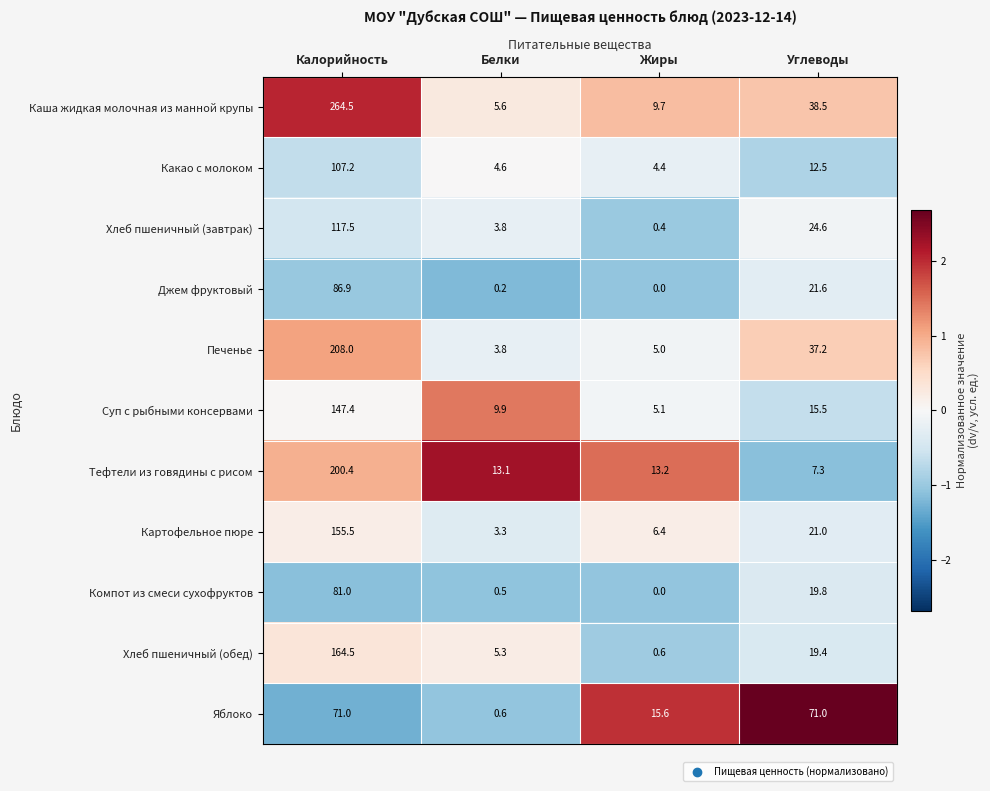

Is it true that Хлеб пшеничный (завтрак) equals 3.8 at Белки?

True